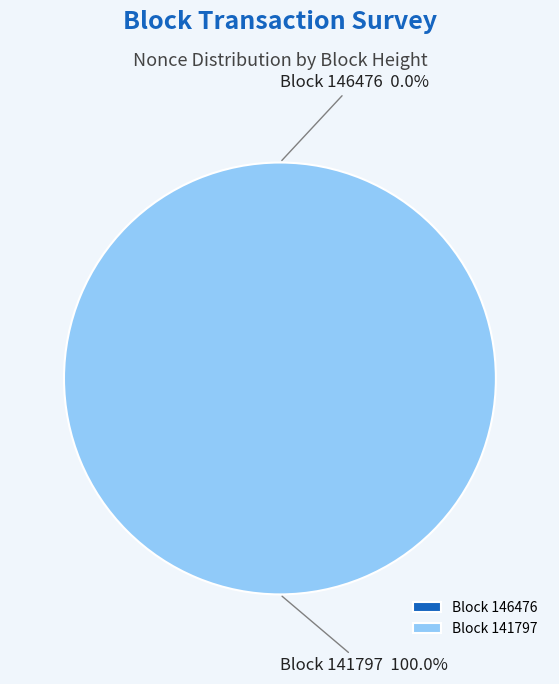

Count the number of slices in the pie.

2